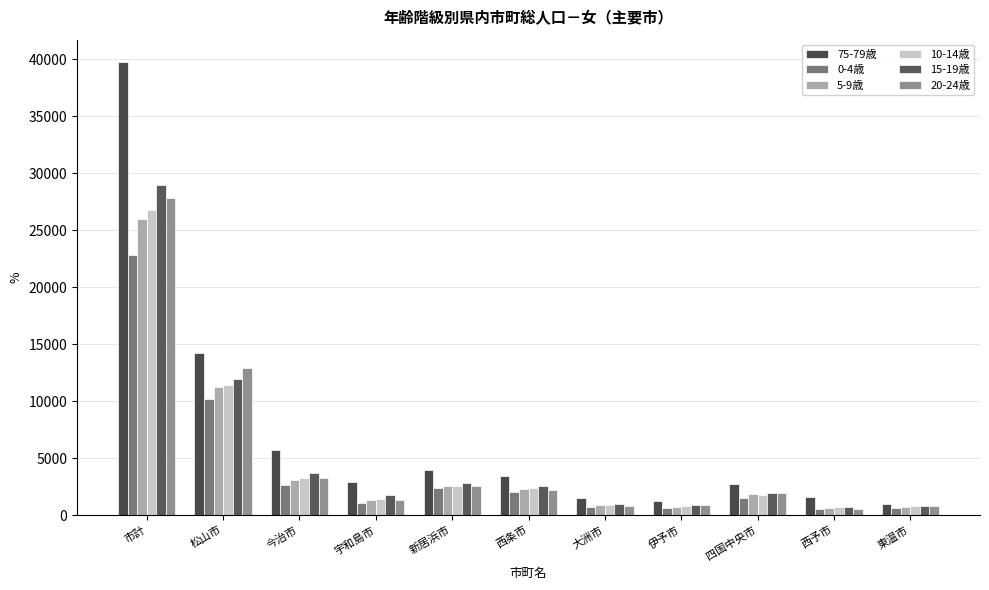

What is the maximum value for 75-79歳?

39715